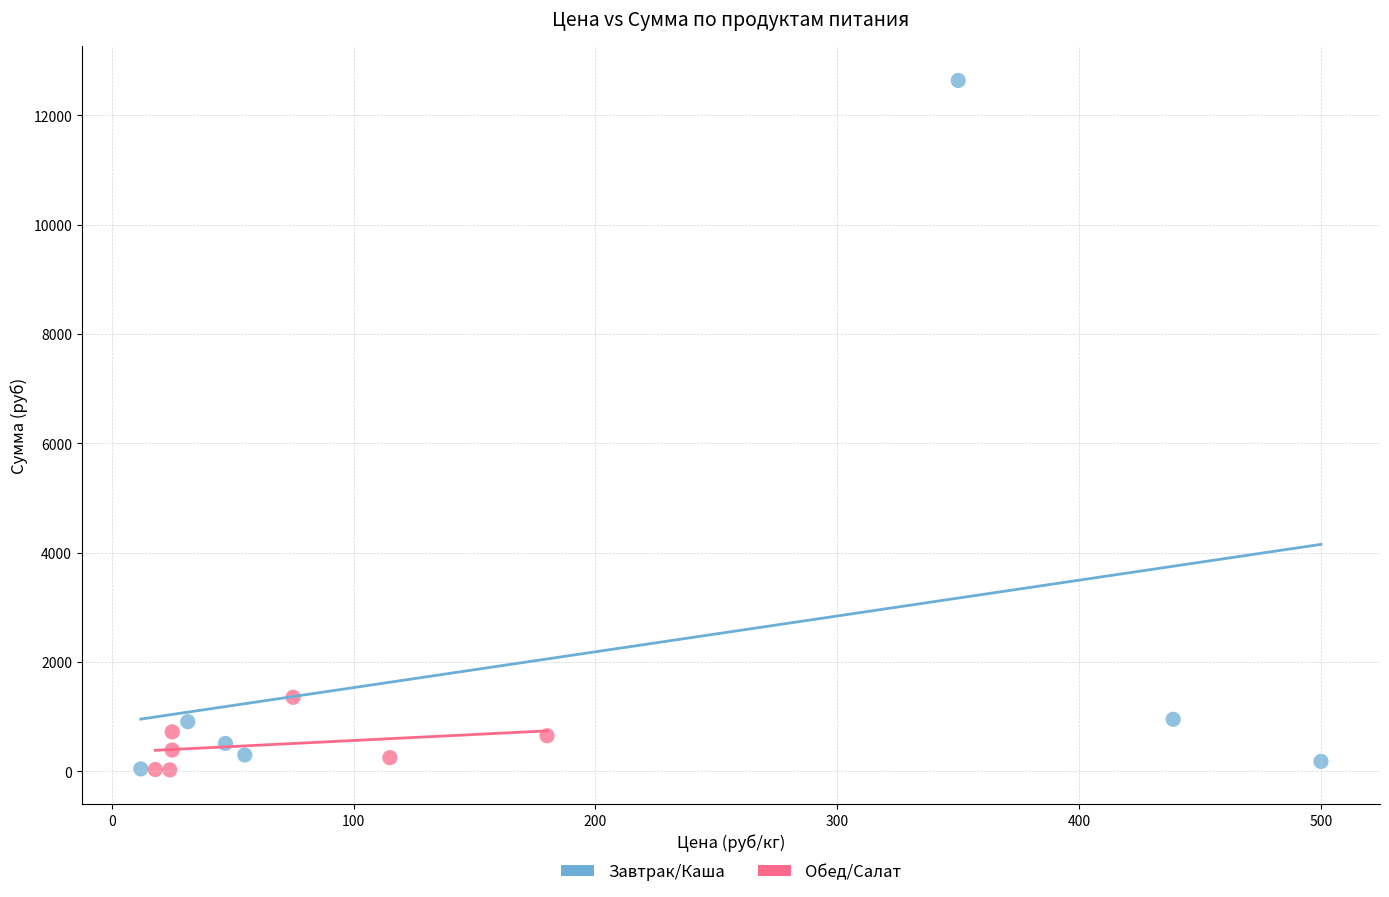

Which series reaches the maximum Y coordinate?

Завтрак/Каша